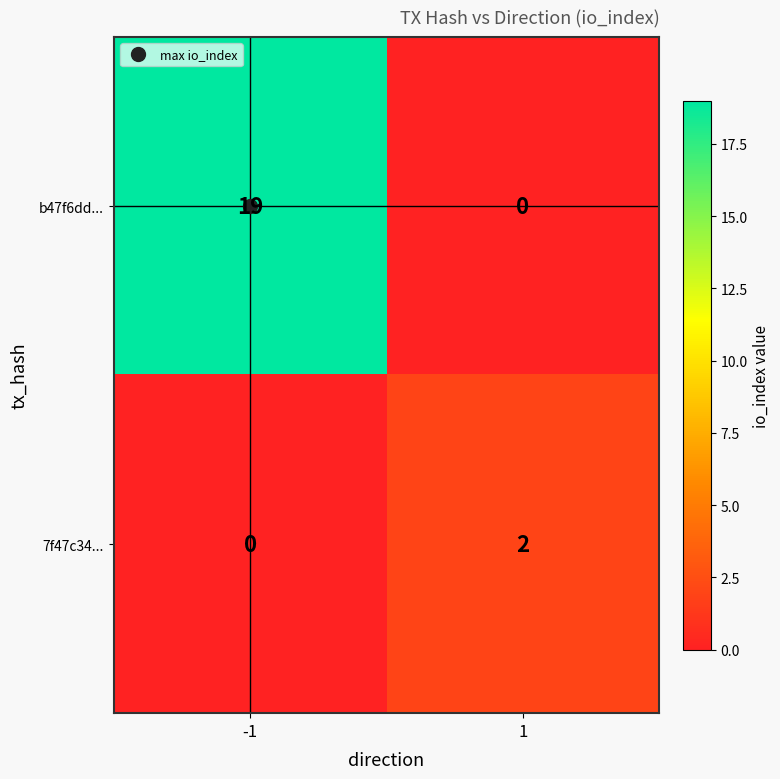

List the series in order of their overall mean, highest first.

b47f6dd..., 7f47c34...